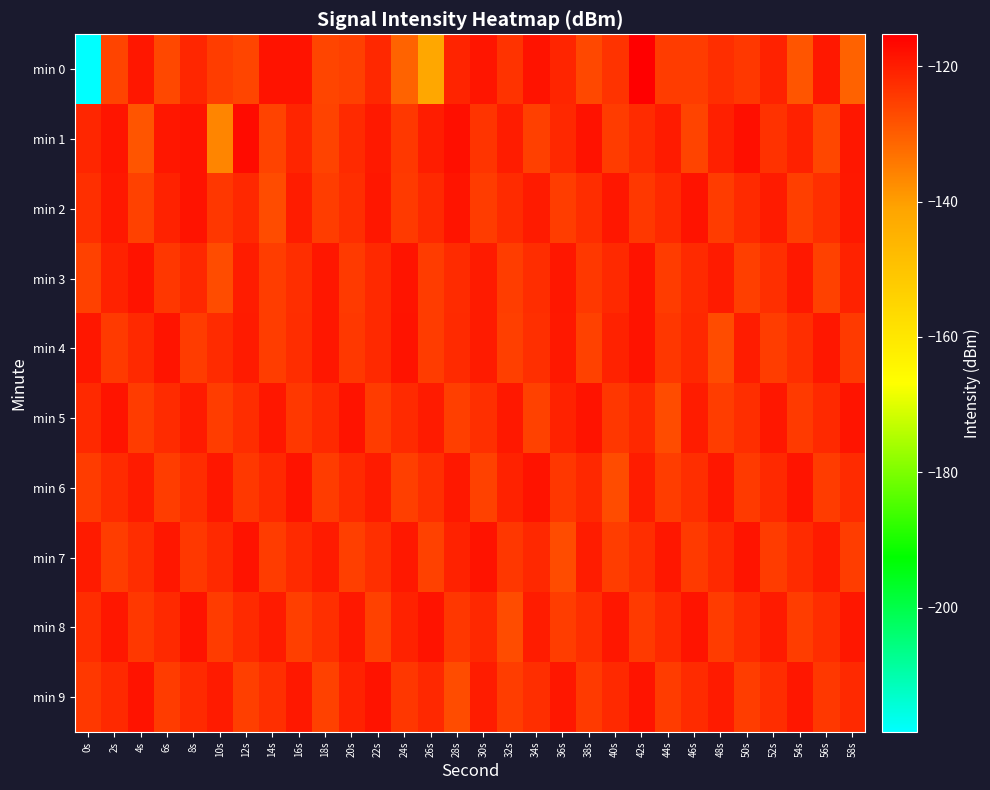

Which series has the largest range (max minus min)?

min 0